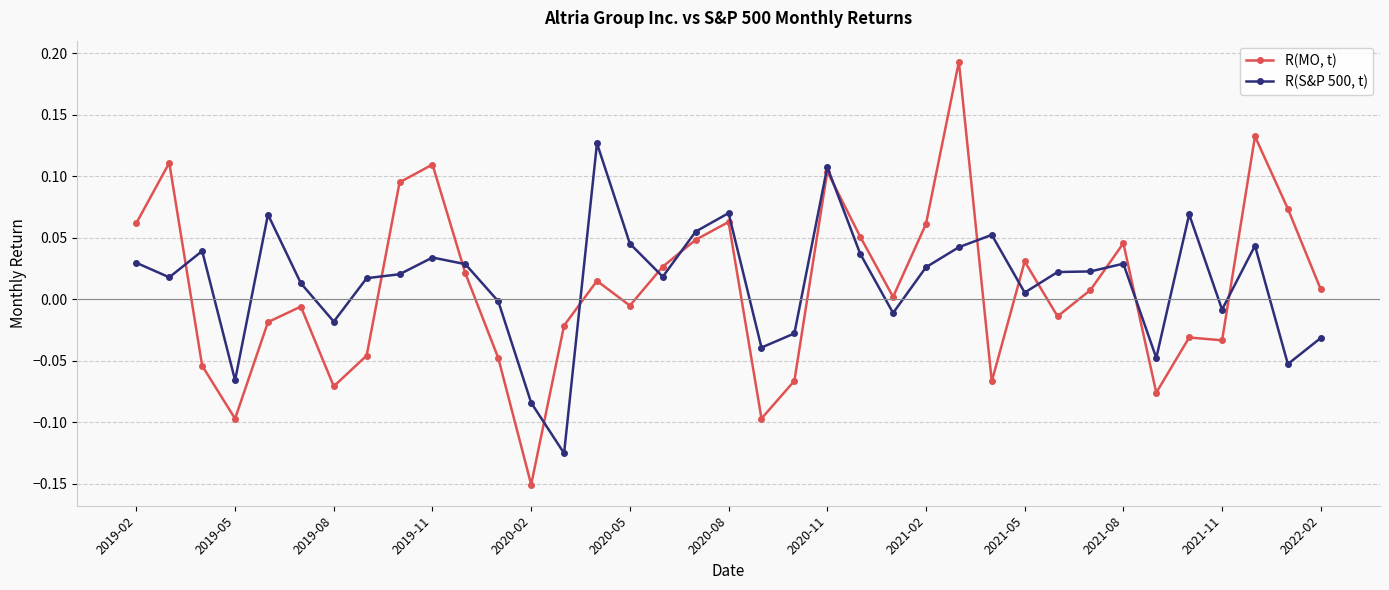

Count the number of categories in the chart.

37